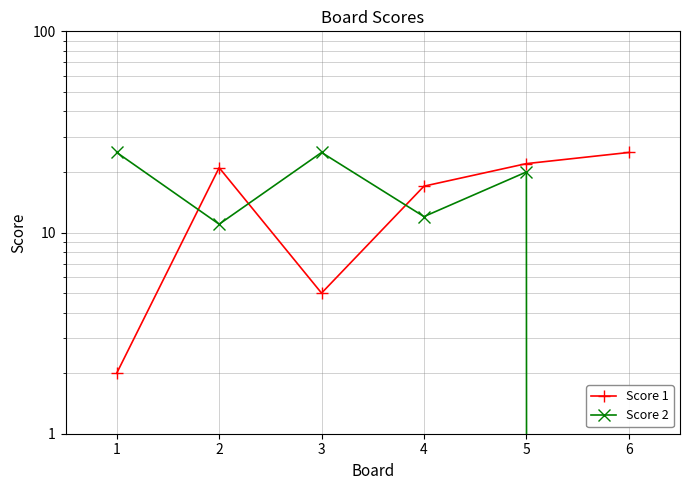

Which series has the largest range (max minus min)?

Score 2